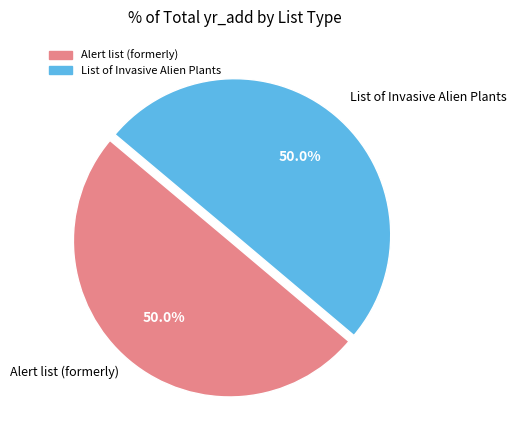

To the nearest percent, what percentage of the pie is List of Invasive Alien Plants?

50%